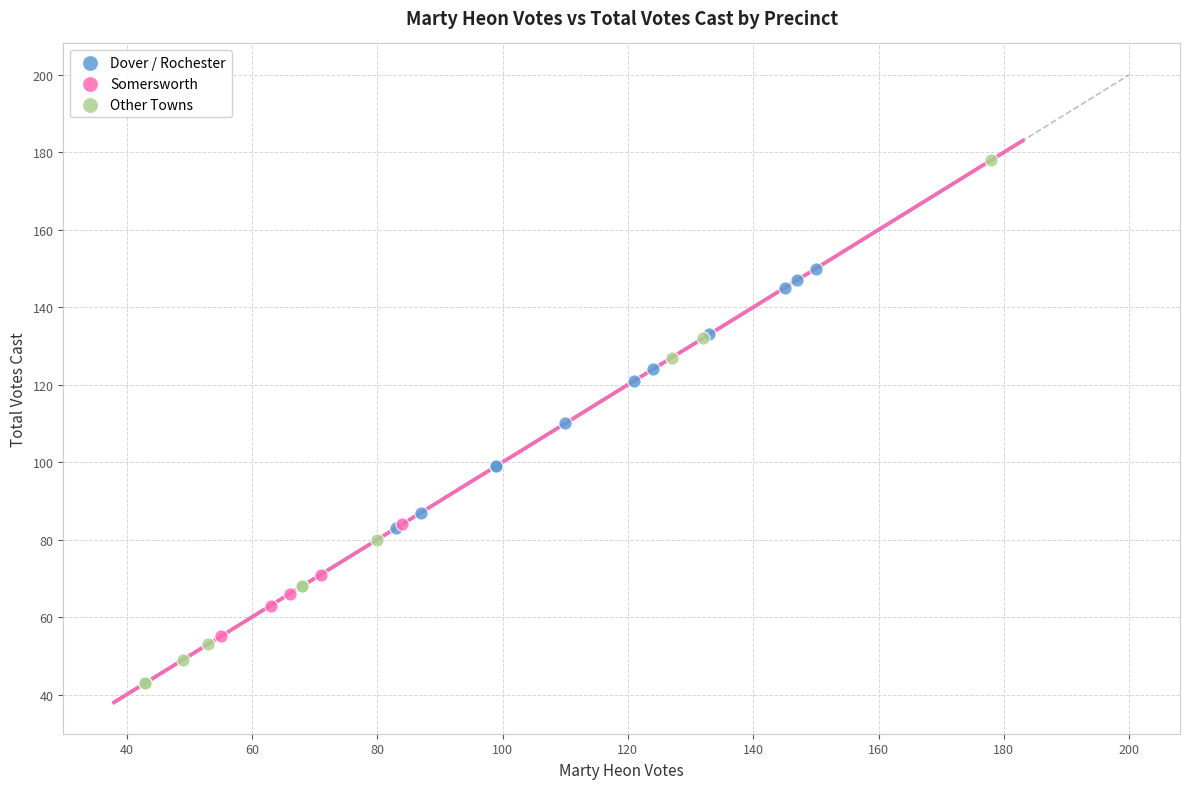

What are all the series names shown in the legend?

Dover / Rochester, Somersworth, Other Towns